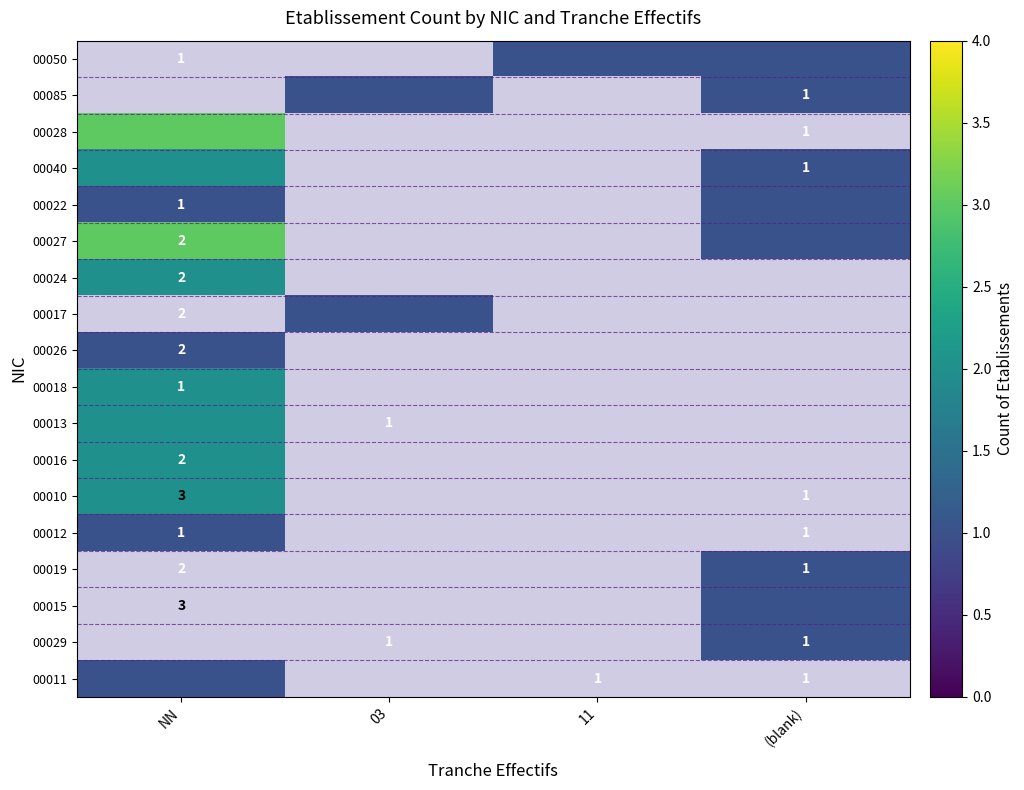

List the series in order of their peak value, highest first.

00028, 00027, 00040, 00024, 00018, 00013, 00016, 00010, 00050, 00085, 00022, 00017, 00026, 00012, 00019, 00015, 00029, 00011